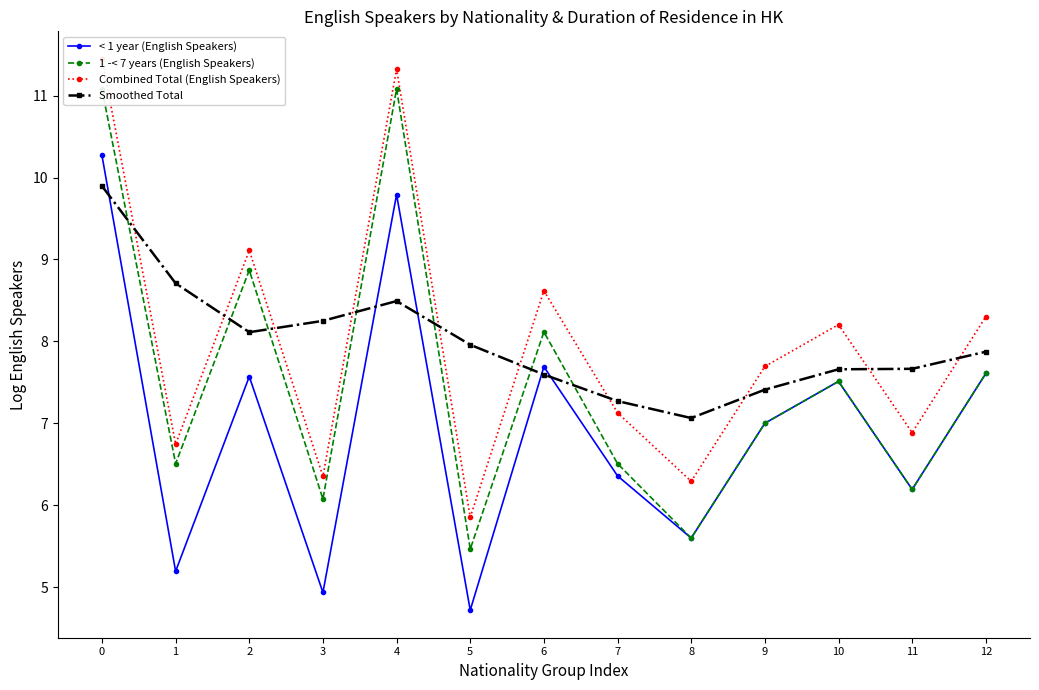

True or false: Combined Total (English Speakers) has a value of 9.1 at 2.

True